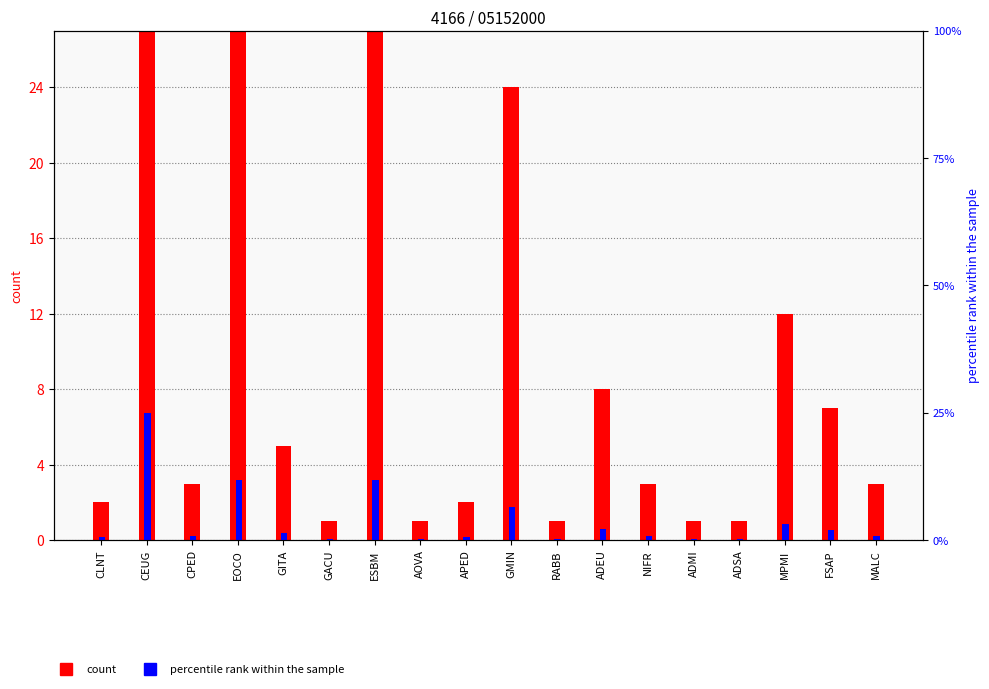

The percentile rank within the sample series shows 0.8 at CLNT. True or false?

False